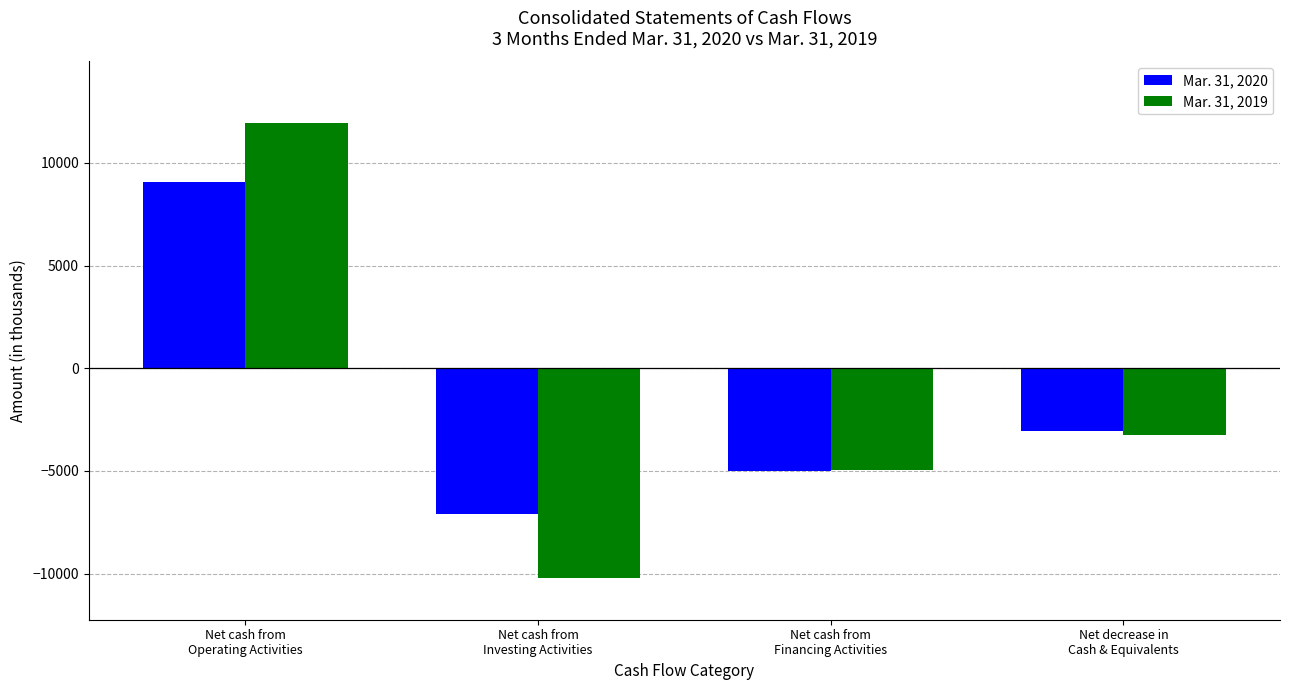

Between Net cash from
Operating Activities and Net decrease in
Cash & Equivalents, which series saw the biggest shift?

Mar. 31, 2019